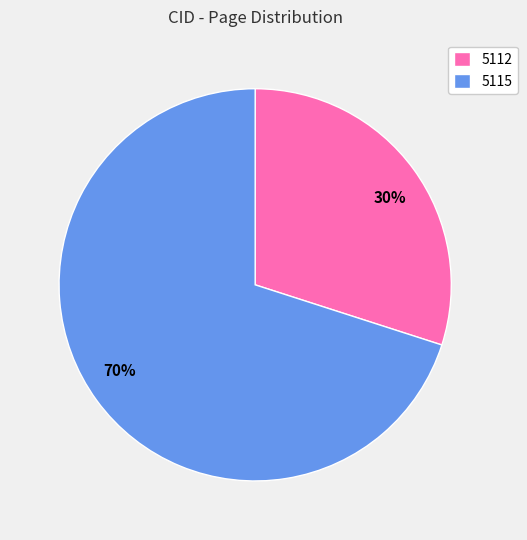

Which category has the biggest portion of the pie?

5115